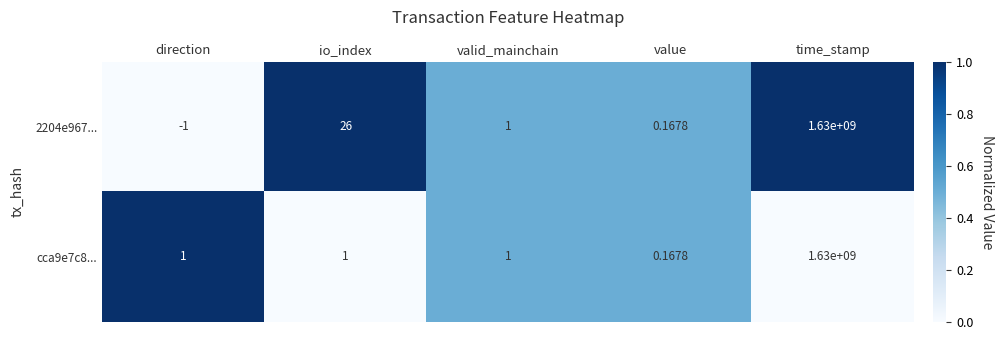

Which label corresponds to the smallest value in the chart?

direction